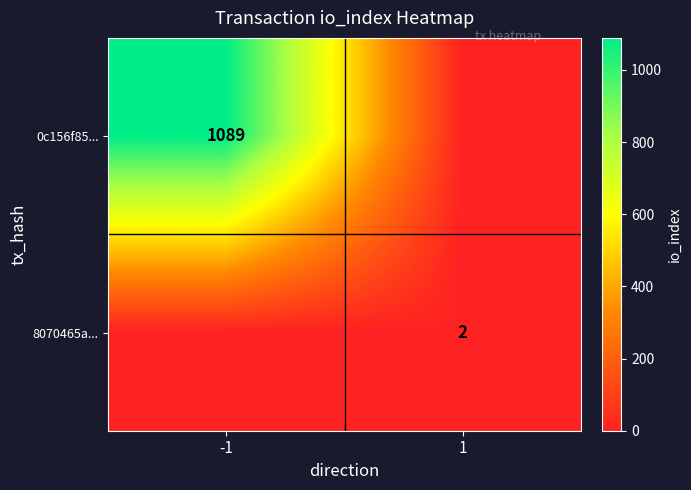

The value of 0c156f85... at -1 is 251. True or false?

False